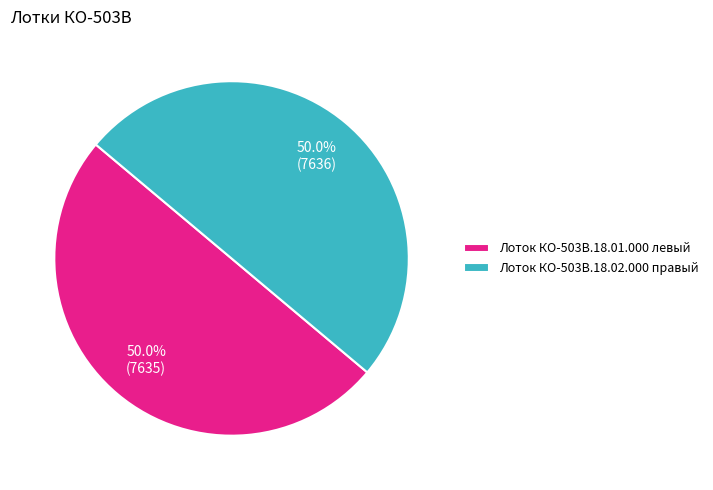

Combined, what portion of the pie is Лоток КО-503В.18.01.000 левый and Лоток КО-503В.18.02.000 правый?

100.0%